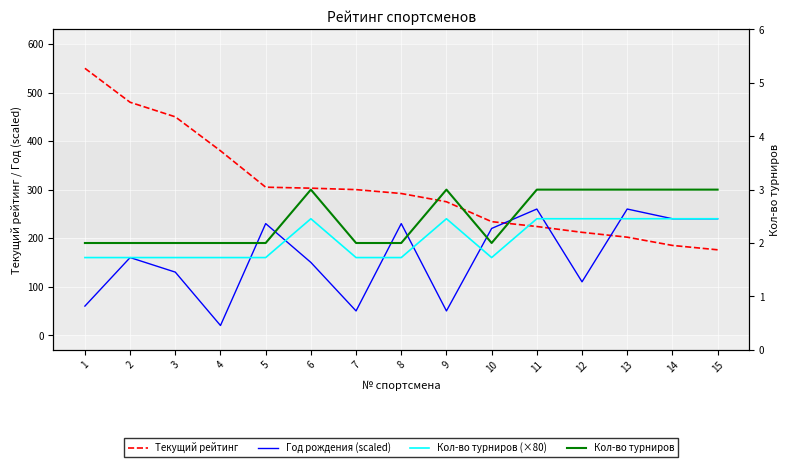

What is the average value of the Текущий рейтинг series?

305